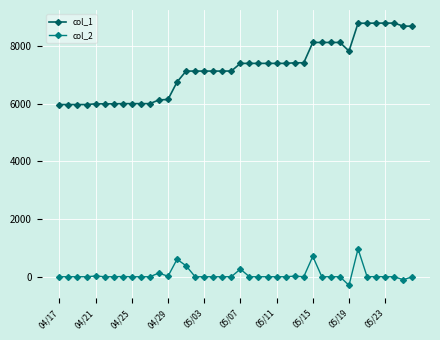

True or false: col_1 and col_2 intersect in this chart.

False